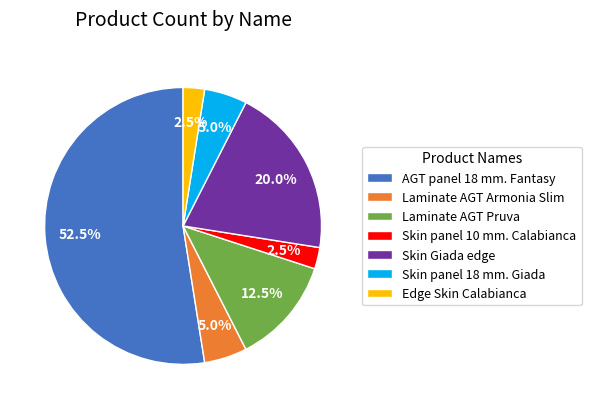

Is there a majority slice in this chart?

Yes